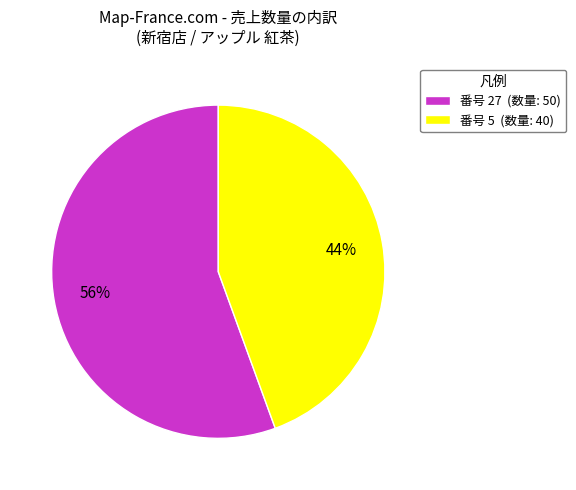

Which has a higher value, 番号 27 (数量: 50) or 番号 5 (数量: 40)?

番号 27 (数量: 50)